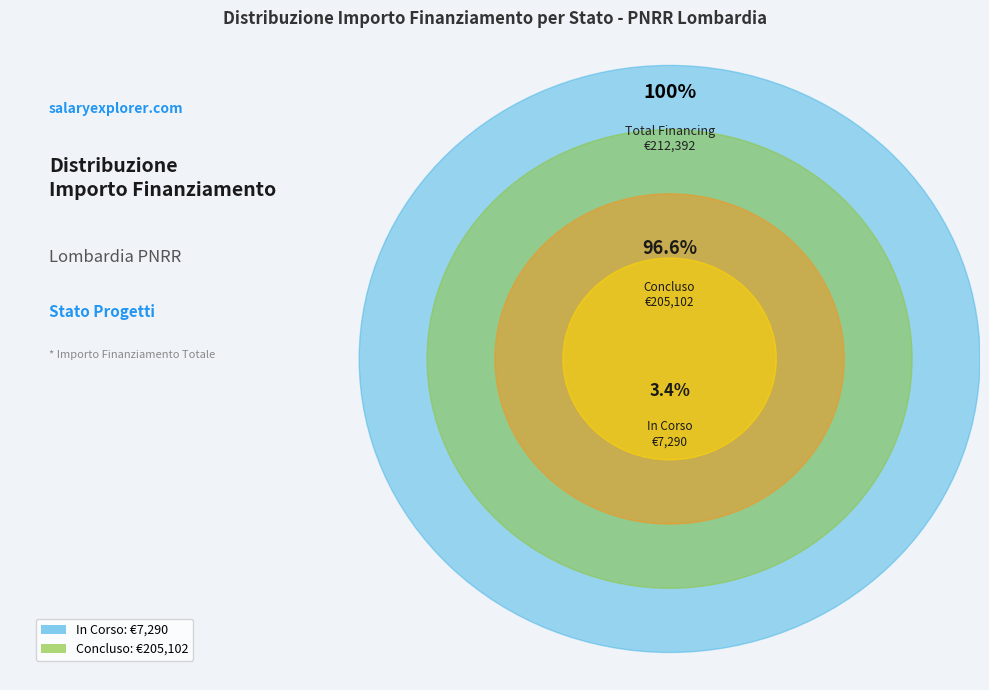

Does any single category account for the majority?

Yes